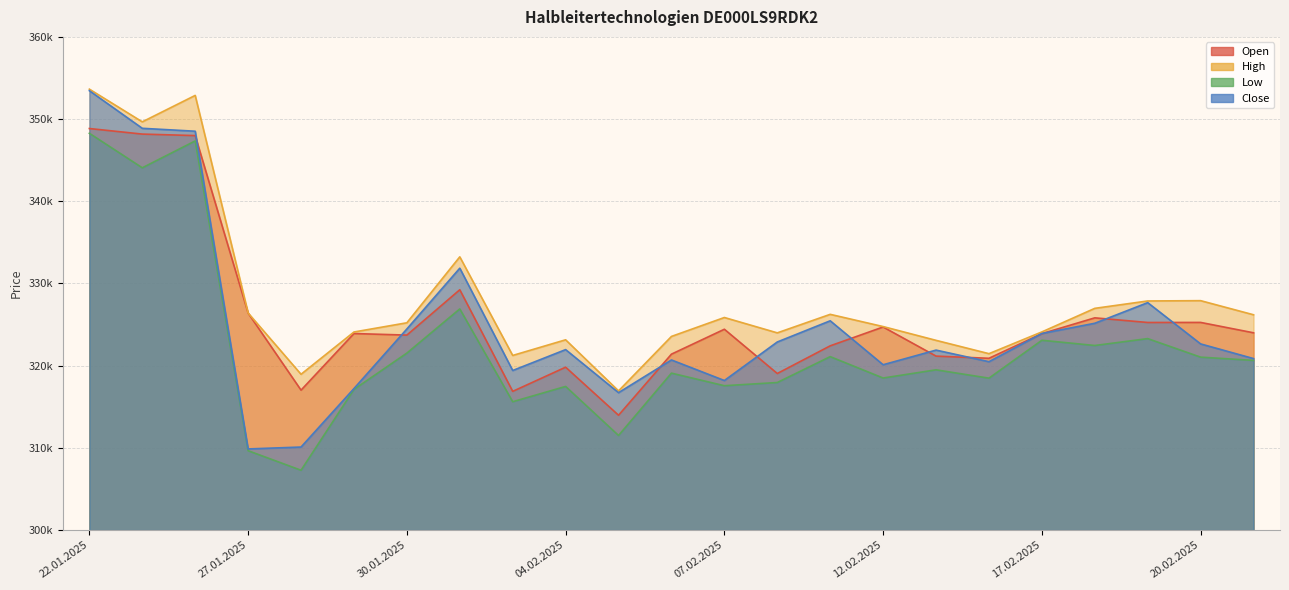

Rank the series at 06.02.2025 from lowest to highest value.

Low, Close, Open, High